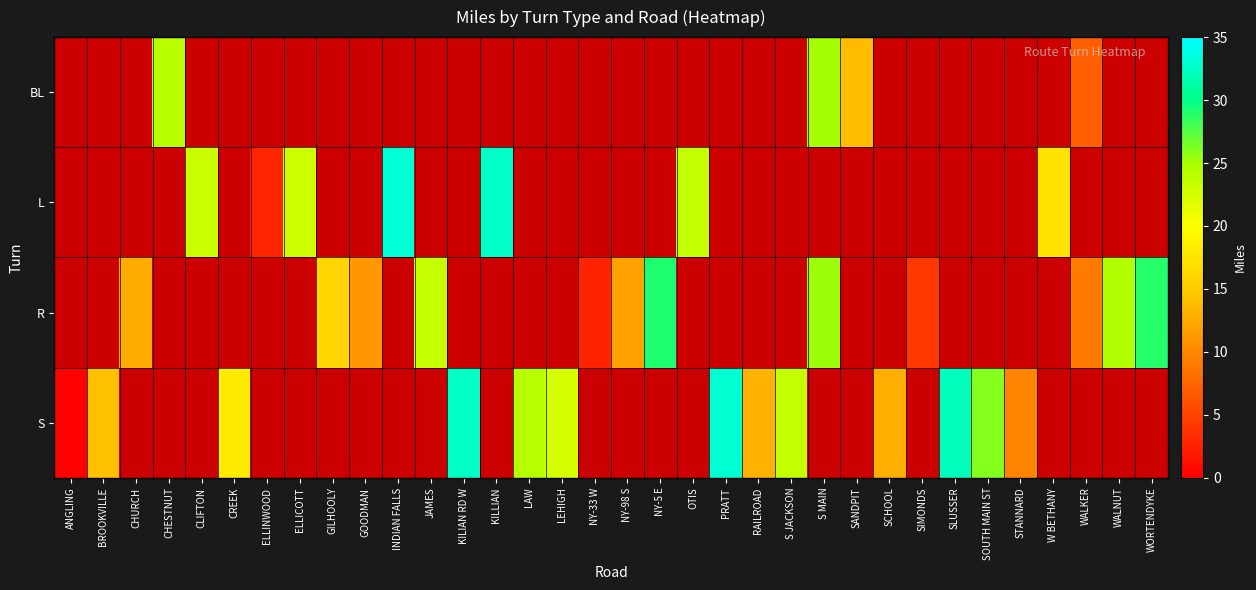

Between CREEK and SANDPIT, which is larger?

SANDPIT